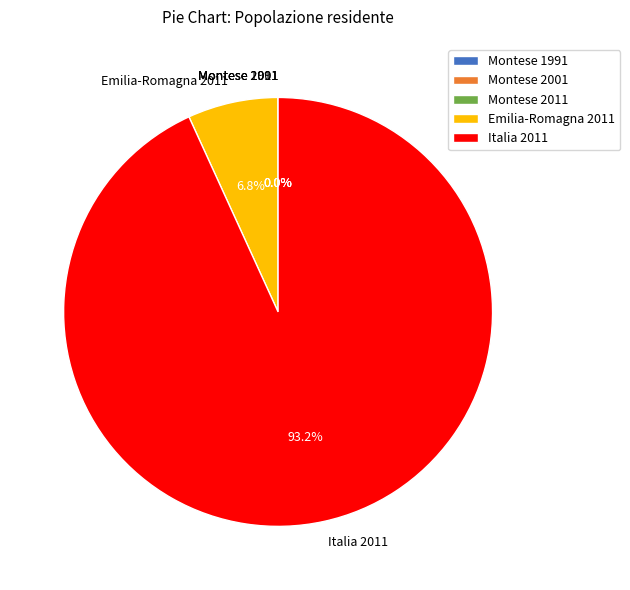

Is there a majority slice in this chart?

Yes